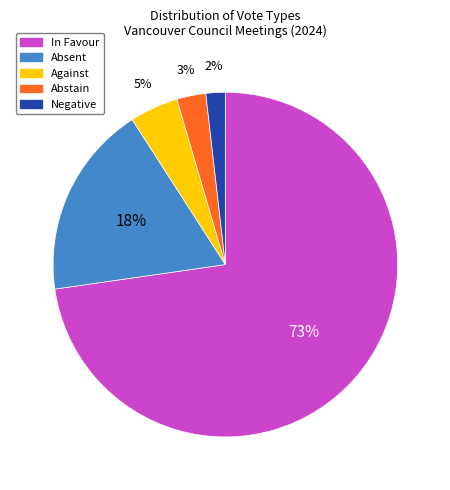

Is there a majority slice in this chart?

Yes